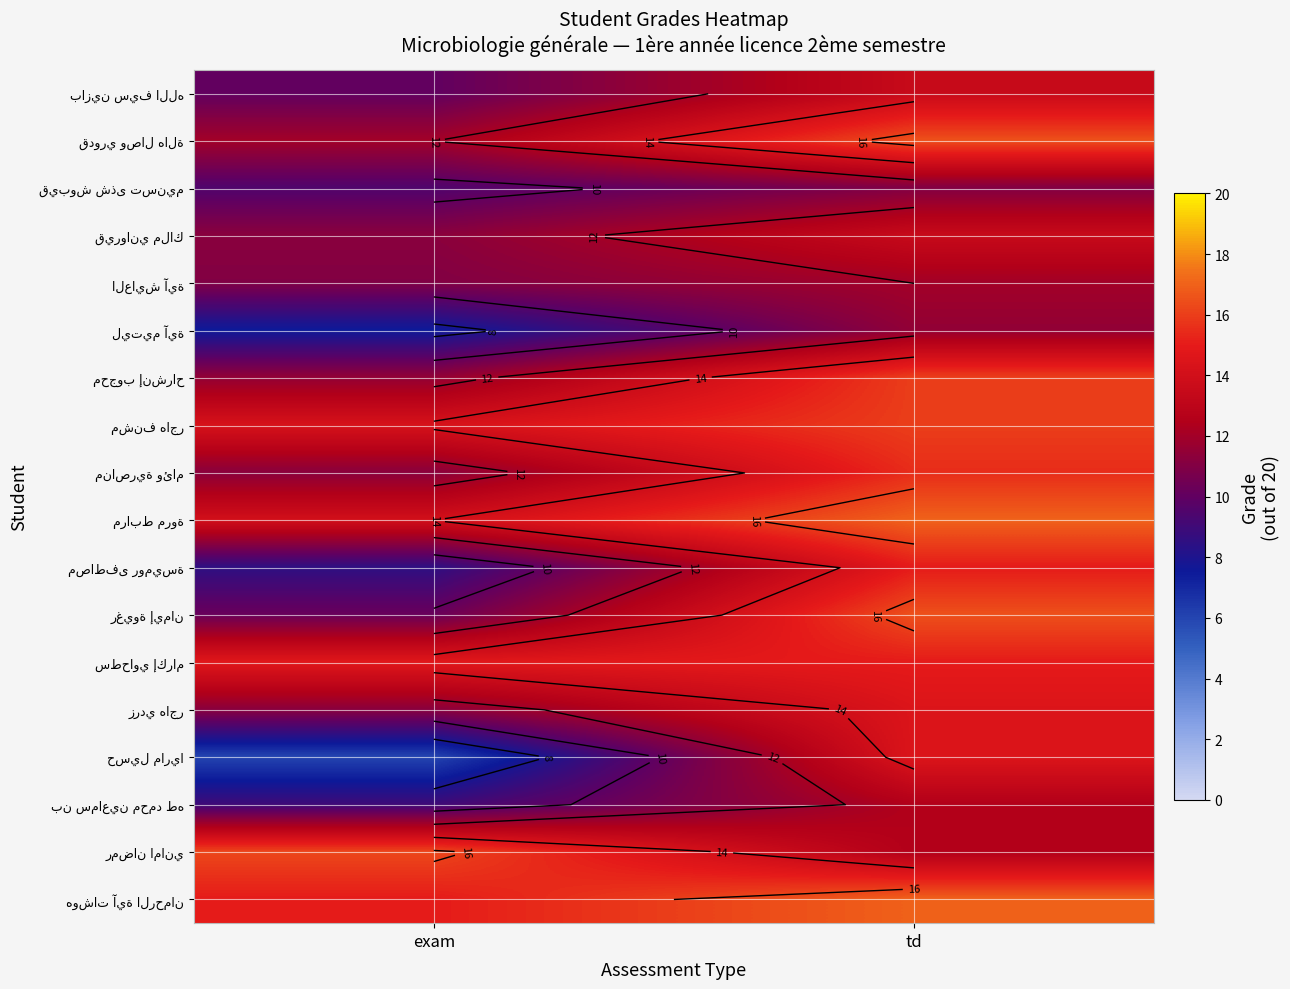

Rank the series by their maximum value, from lowest to highest.

قيبوش شذى تسنيم, ليتيم آية, العايش آية, بن سماعين محمد طه, بازين سيف الله, قيرواني ملاك, زردي هاجر, حسيل ماريا, مصاطفى روميسة, سطحاوي إكرام, مناصرية وئام, محجوب إنشراح, مشنف هاجر, رمضان اماني, قدوري وصال هالة, رغيوة إيمان, مرابط مروة, هوشات آية الرحمان